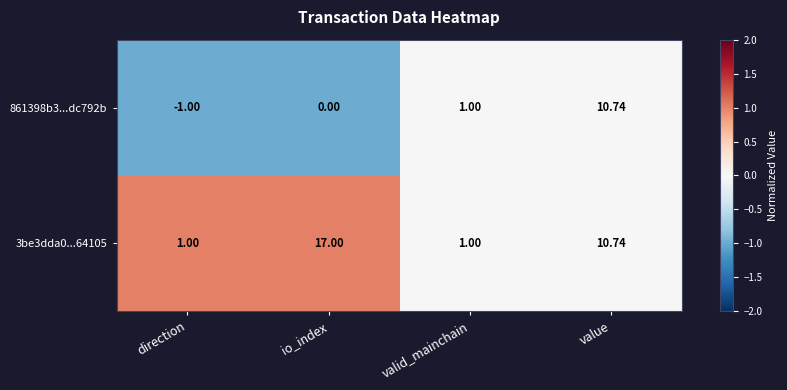

Is the value of 861398b3...dc792b at value greater than the value of 3be3dda0...64105 at valid_mainchain?

Yes